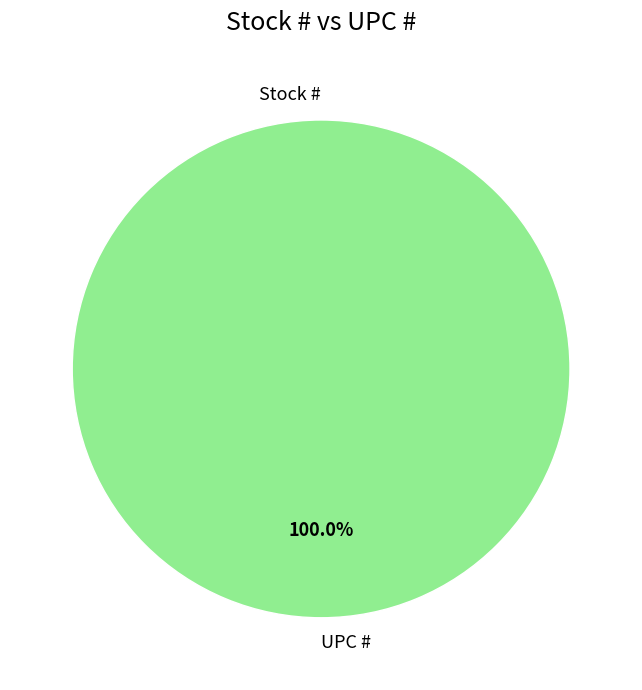

What is the majority slice?

UPC #